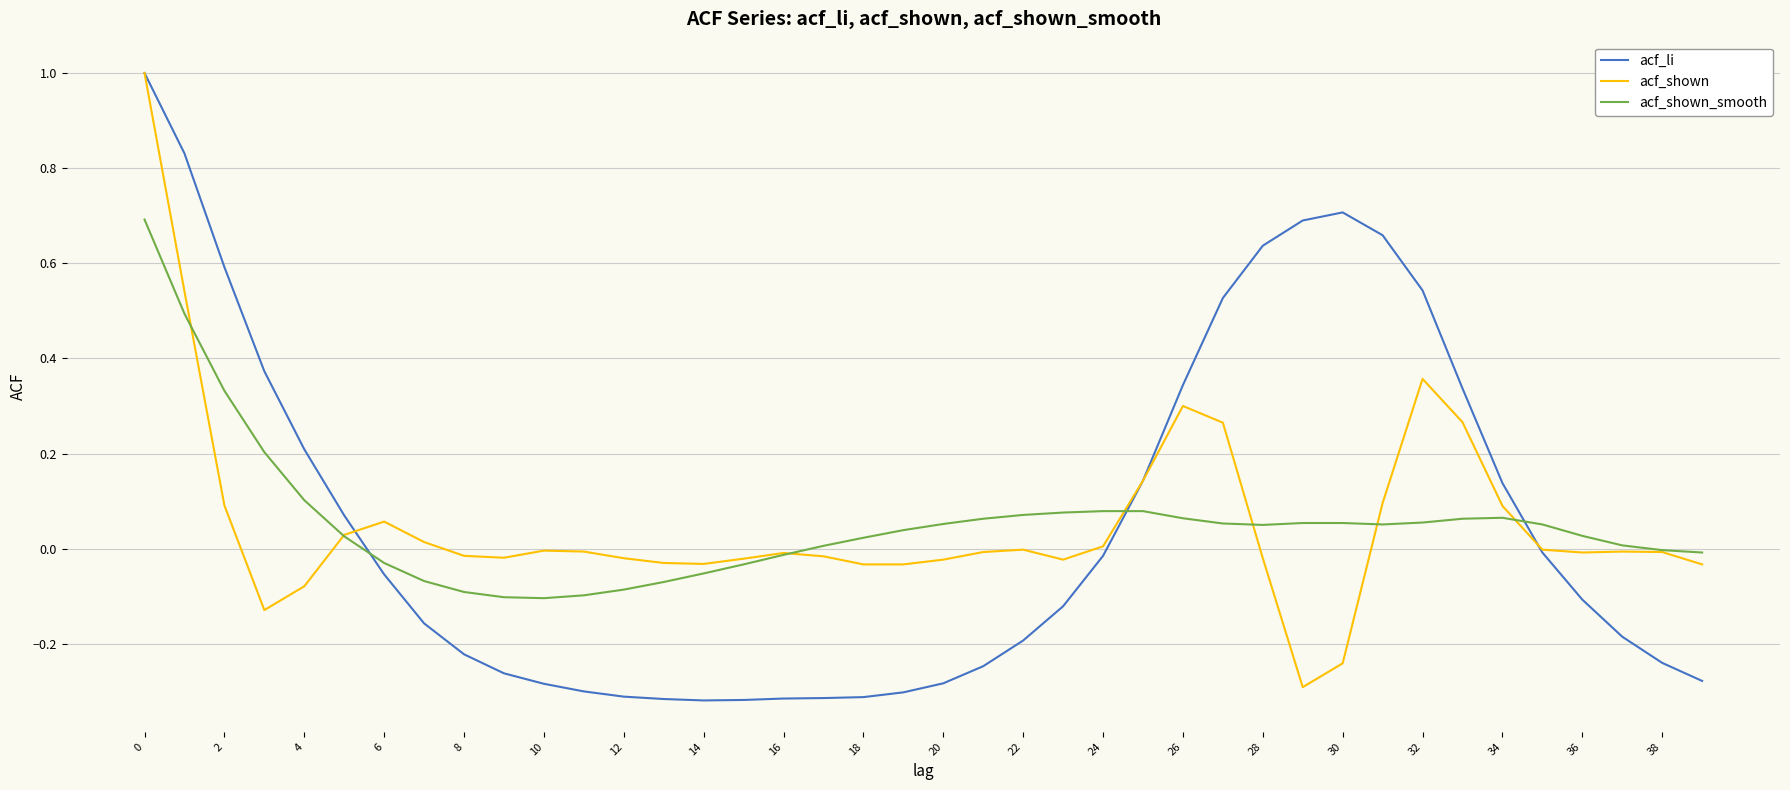

Which series has the largest range (max minus min)?

acf_li